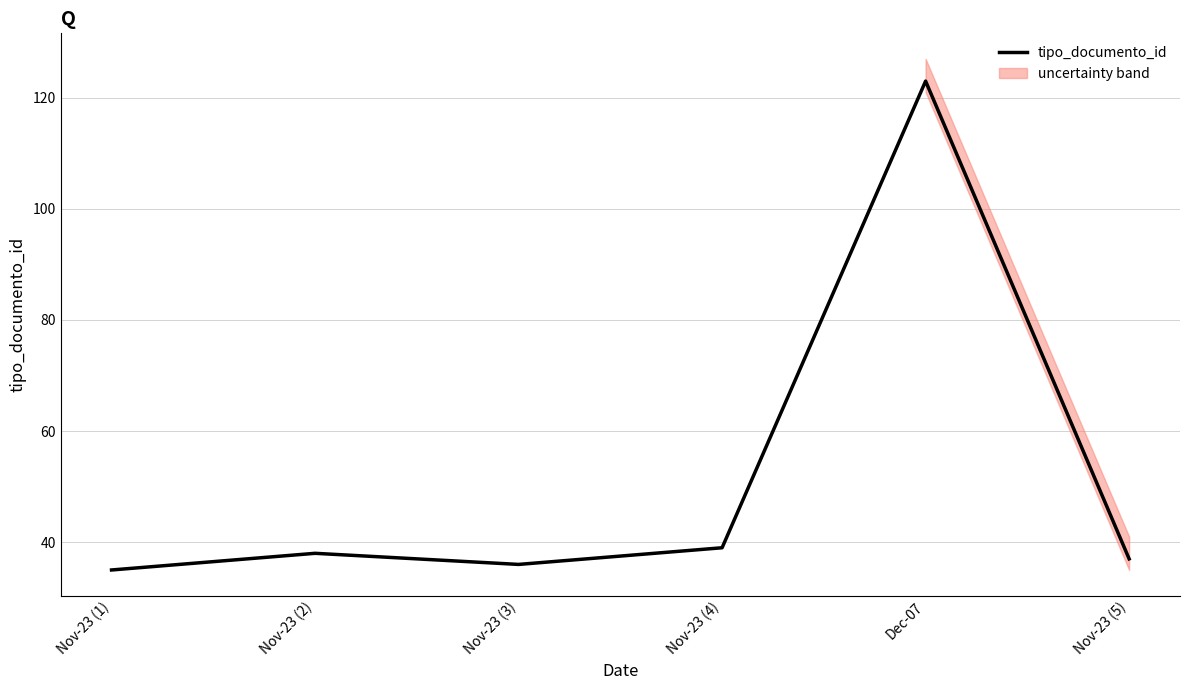

What is the label of the 5th point from the left?

Dec-07